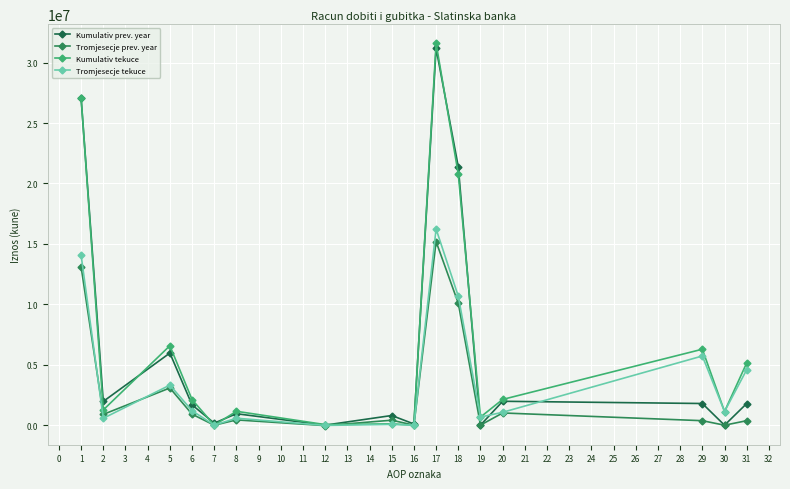

At which category is the sum across all series the highest?

17